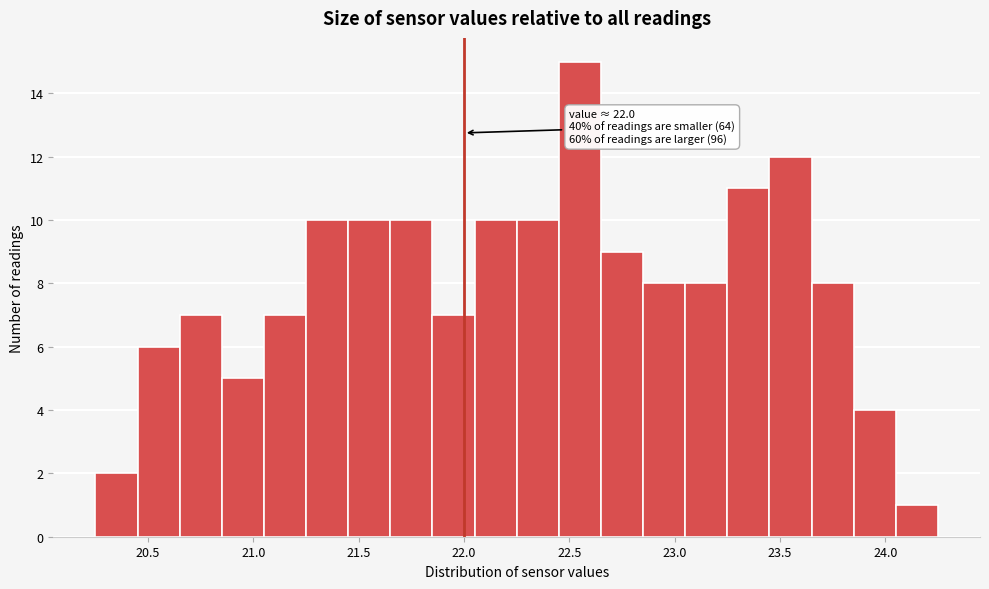

Over which range of the x-axis is the bar tallest?

22.45 to 22.65